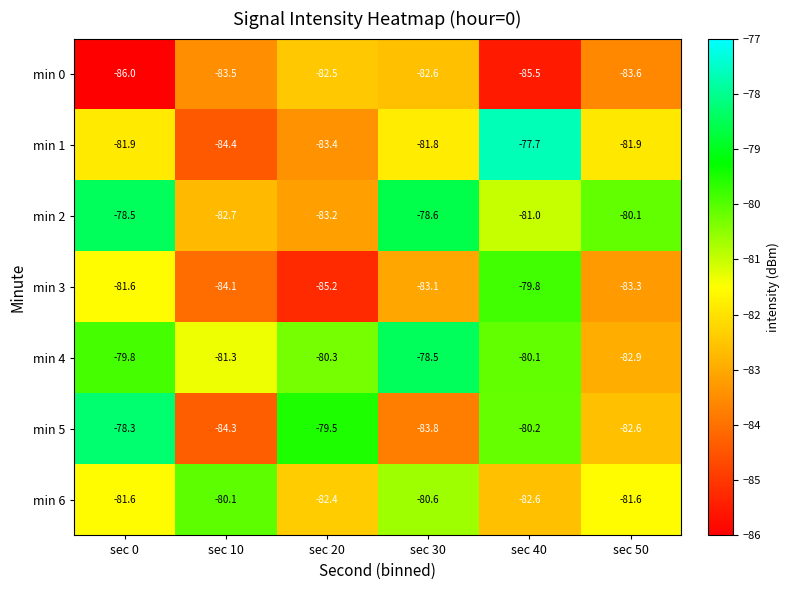

At which label is min 3 closest to -82?

sec 0